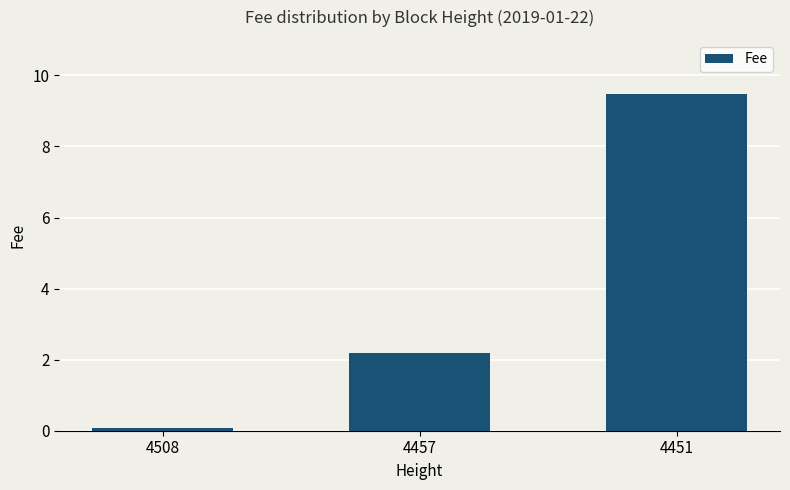

Rank the categories by value from lowest to highest.

4508, 4457, 4451